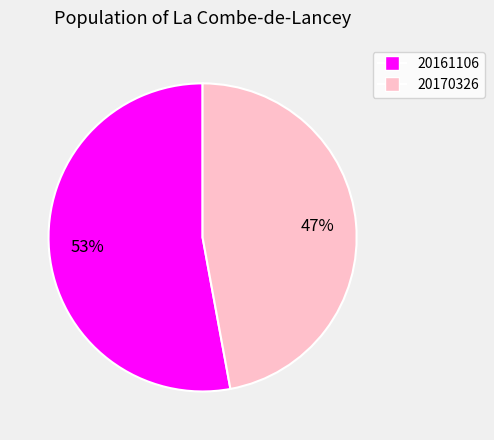

Combined, do 20161106 and 20170326 account for over 50%?

Yes